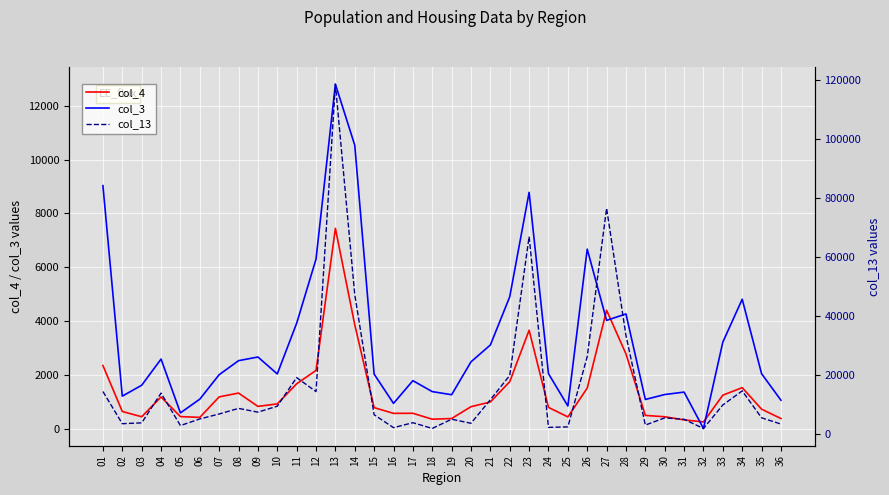

Rank the series by their maximum value, from lowest to highest.

col_4, col_3, col_13